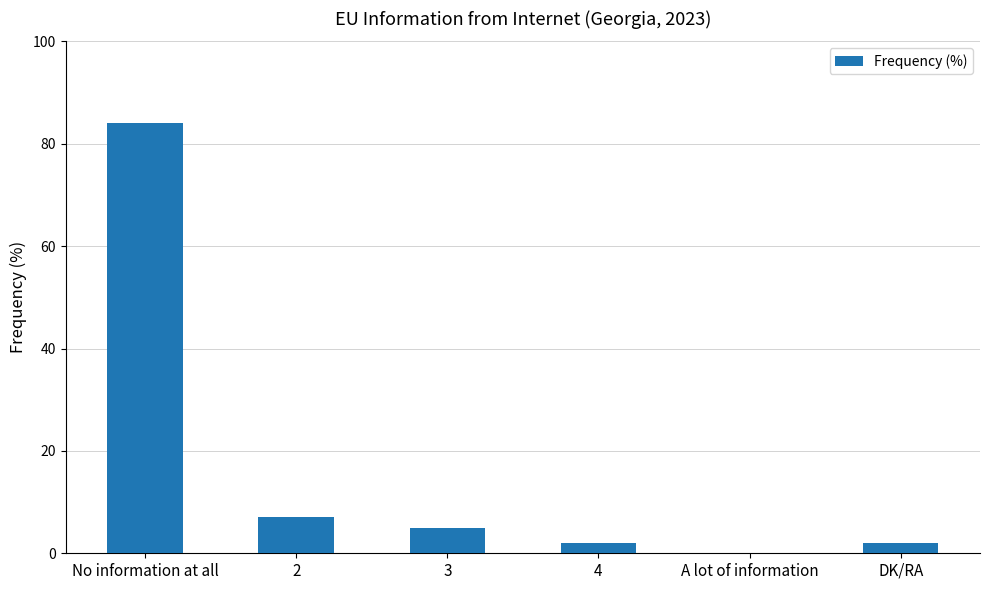

True or false: the data shows 5 at 3.

True